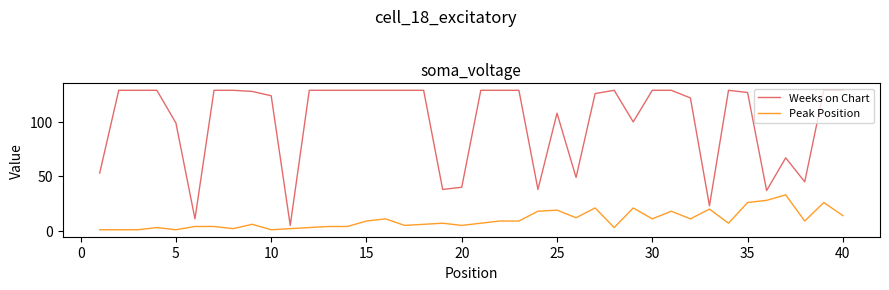

Reading left to right, extract all data points from this chart.

Weeks on Chart: 53	129	129	129	99	11	129	129	128	124	5	129	129	129	129	129	129	129	38	40	129	129	129	38	108	49	126	129	100	129	129	122	23	129	127	37	67	45	129	129
Peak Position: 1	1	1	3	1	4	4	2	6	1	2	3	4	4	9	11	5	6	7	5	7	9	9	18	19	12	21	3	21	11	18	11	20	7	26	28	33	9	26	14